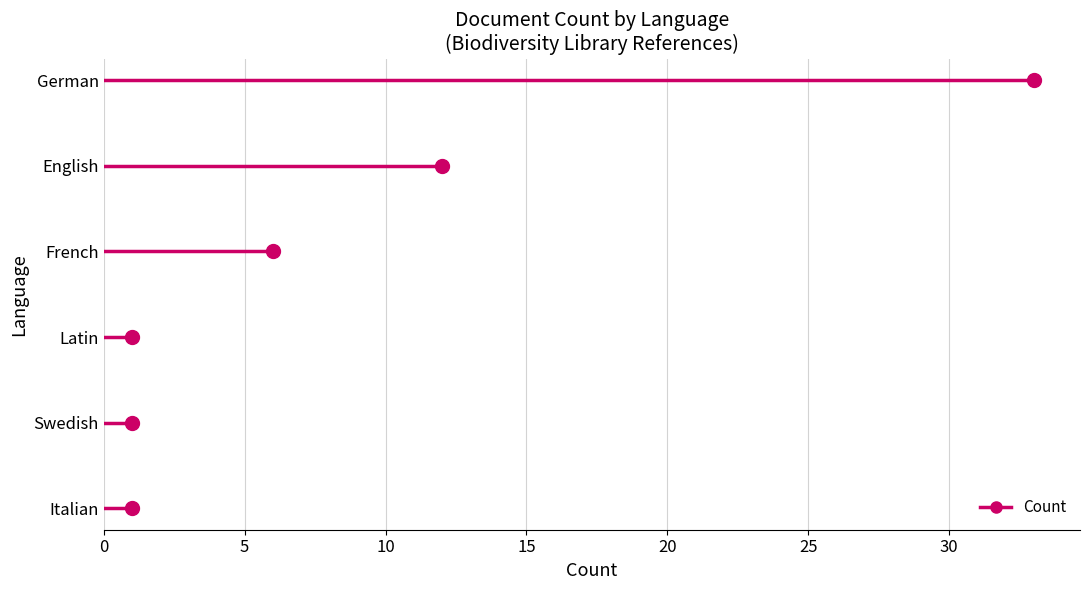

True or false: German has a value of 3 at 0.

False